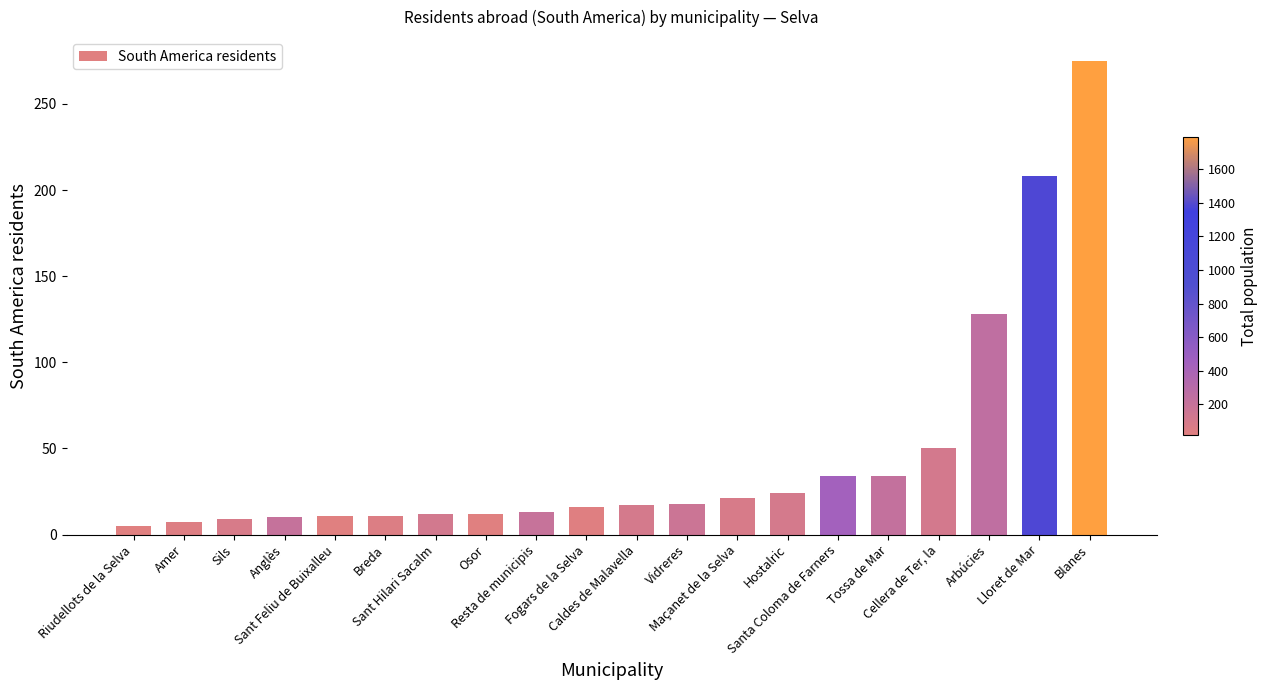

Reading left to right, list all the values displayed in this chart.

Riudellots de la Selva=5	Amer=7	Sils=9	Anglès=10	Sant Feliu de Buixalleu=11	Breda=11	Sant Hilari Sacalm=12	Osor=12	Resta de municipis=13	Fogars de la Selva=16	Caldes de Malavella=17	Vidreres=18	Maçanet de la Selva=21	Hostalric=24	Santa Coloma de Farners=34	Tossa de Mar=34	Cellera de Ter, la=50	Arbúcies=128	Lloret de Mar=208	Blanes=275